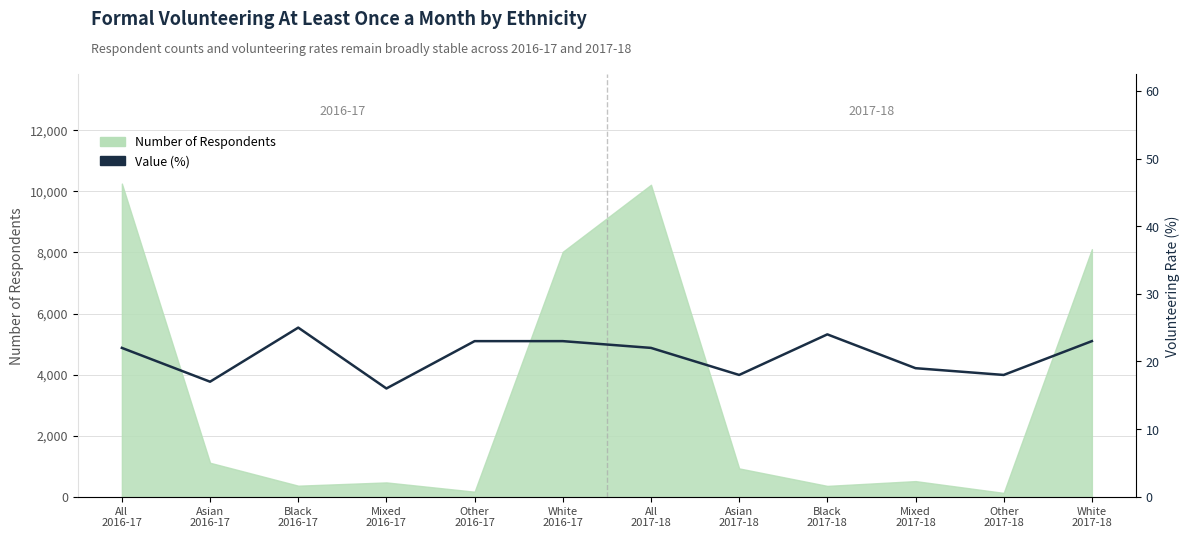

What is the change in value from Mixed
2016-17 to Other
2017-18?

+2